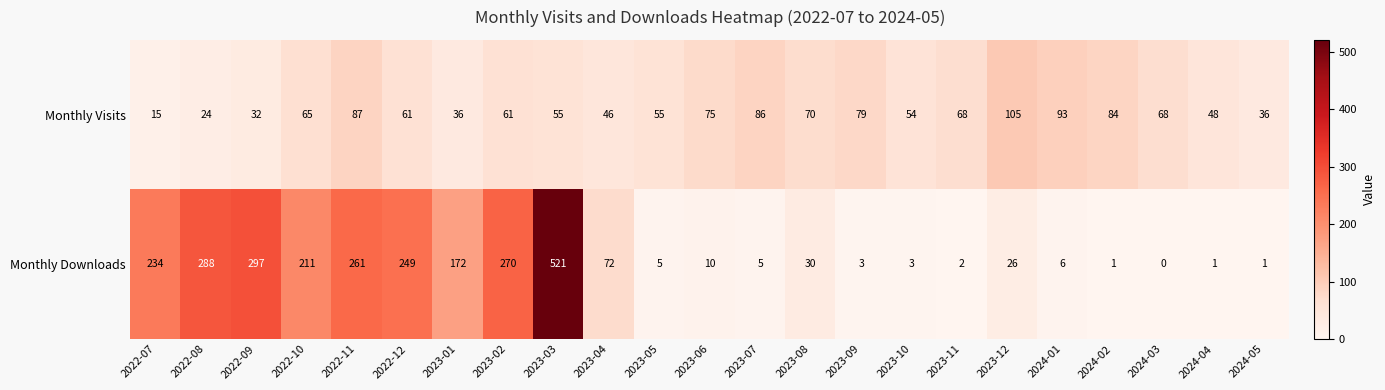

What is the total value across all series at 2023-06?

85